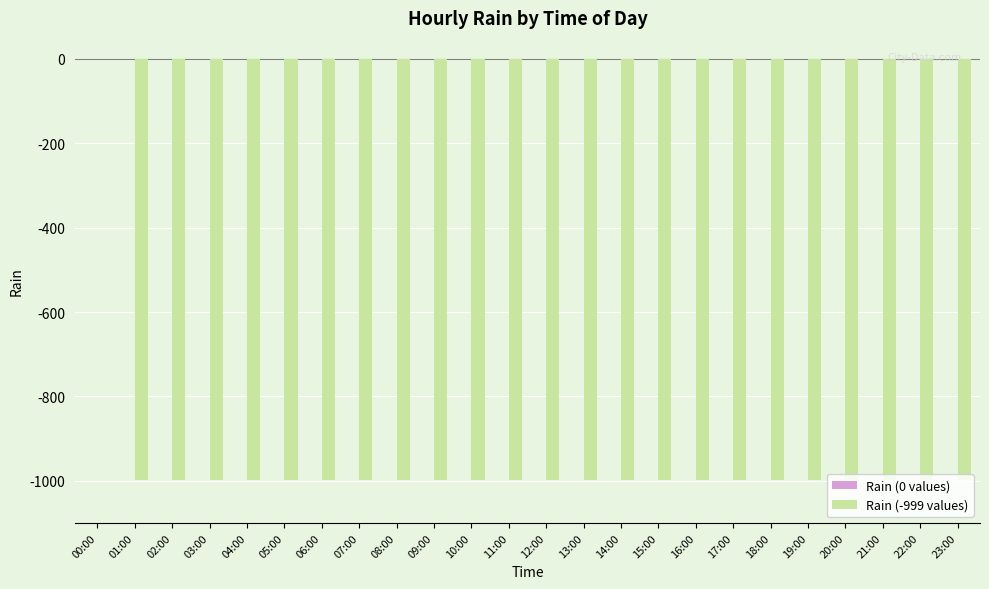

What is the sum of the values at 10:00 and 16:00?

-1998